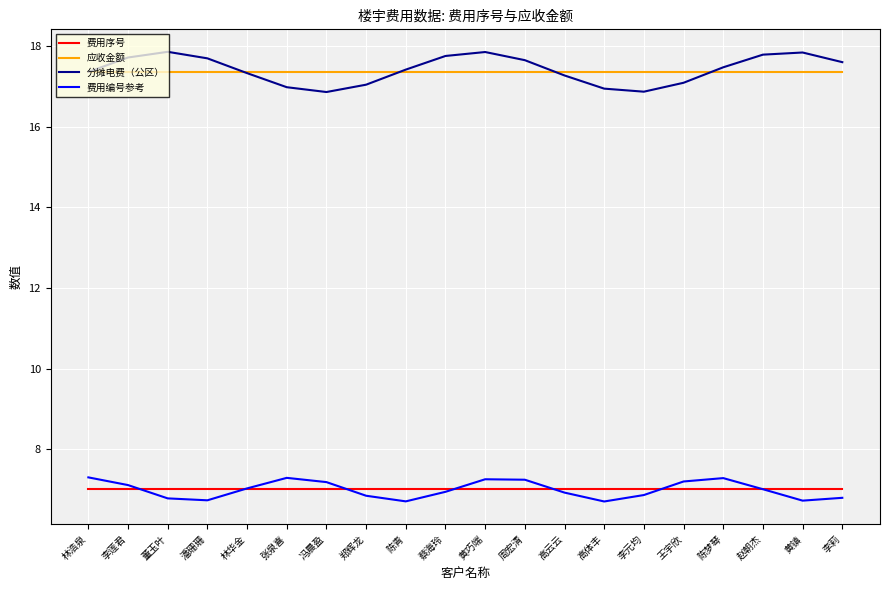

What is the smallest value displayed?

6.7